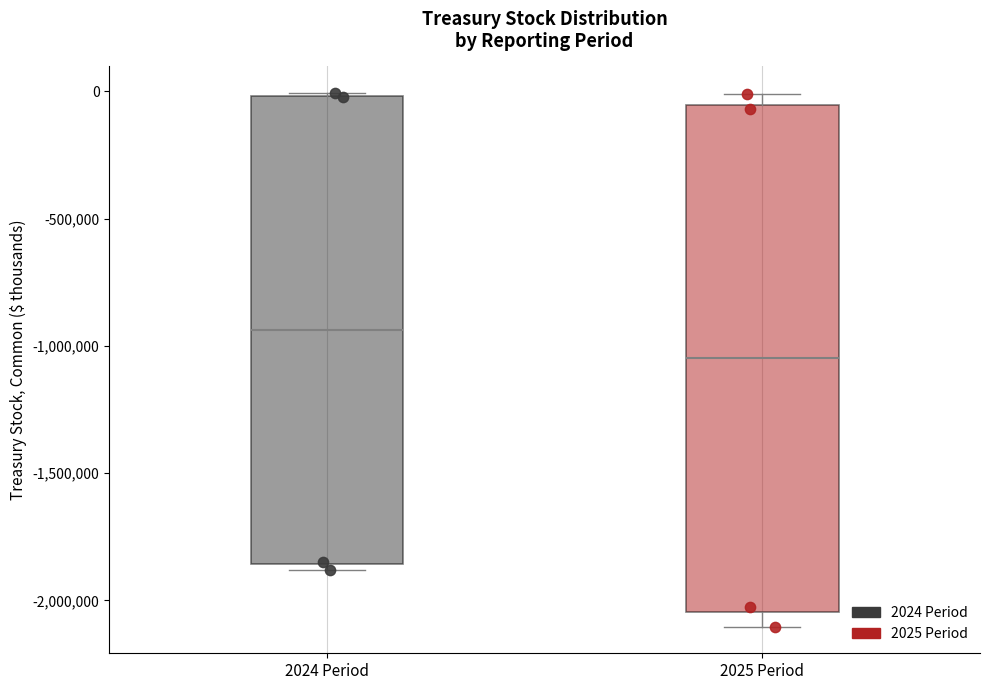

Reading left to right, read every box against the y-axis: the position of its median line, the range the box covers, and the ends of its whiskers. The values are not printed on the chart, so give them approximately, as read against the axis.

2024 Period: median -950000, box -1850000 to 0, whiskers -1900000 to 0
2025 Period: median -1050000, box -2050000 to -50000, whiskers -2100000 to 0